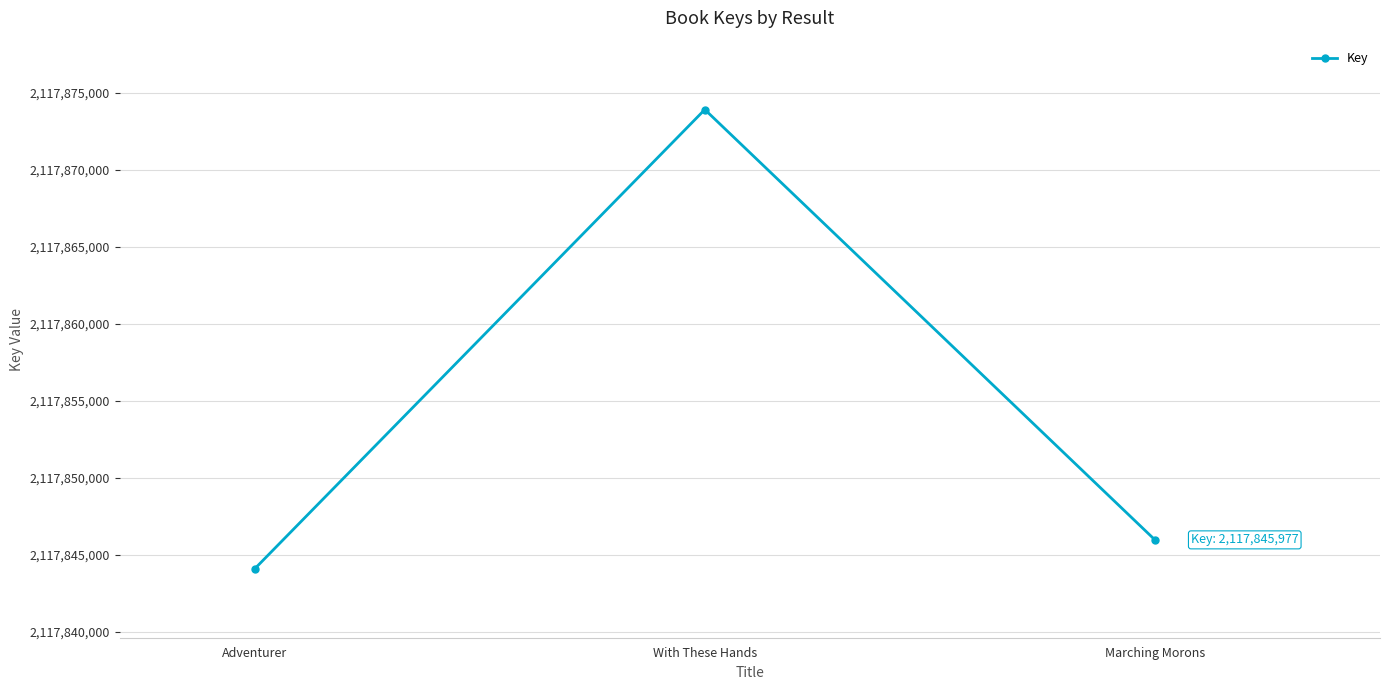

Is it true that the value at Adventurer is 3609358463?

False